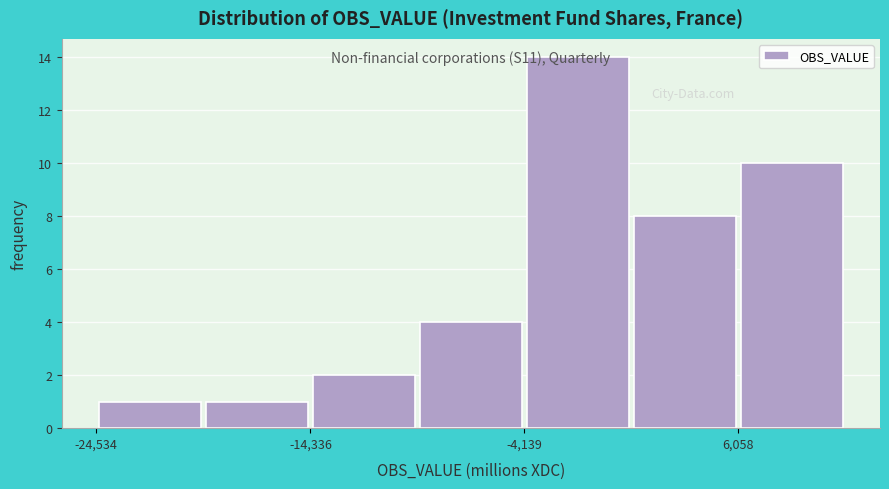

Read against the x-axis, roughly where is the centre of the tallest bar?

-2000